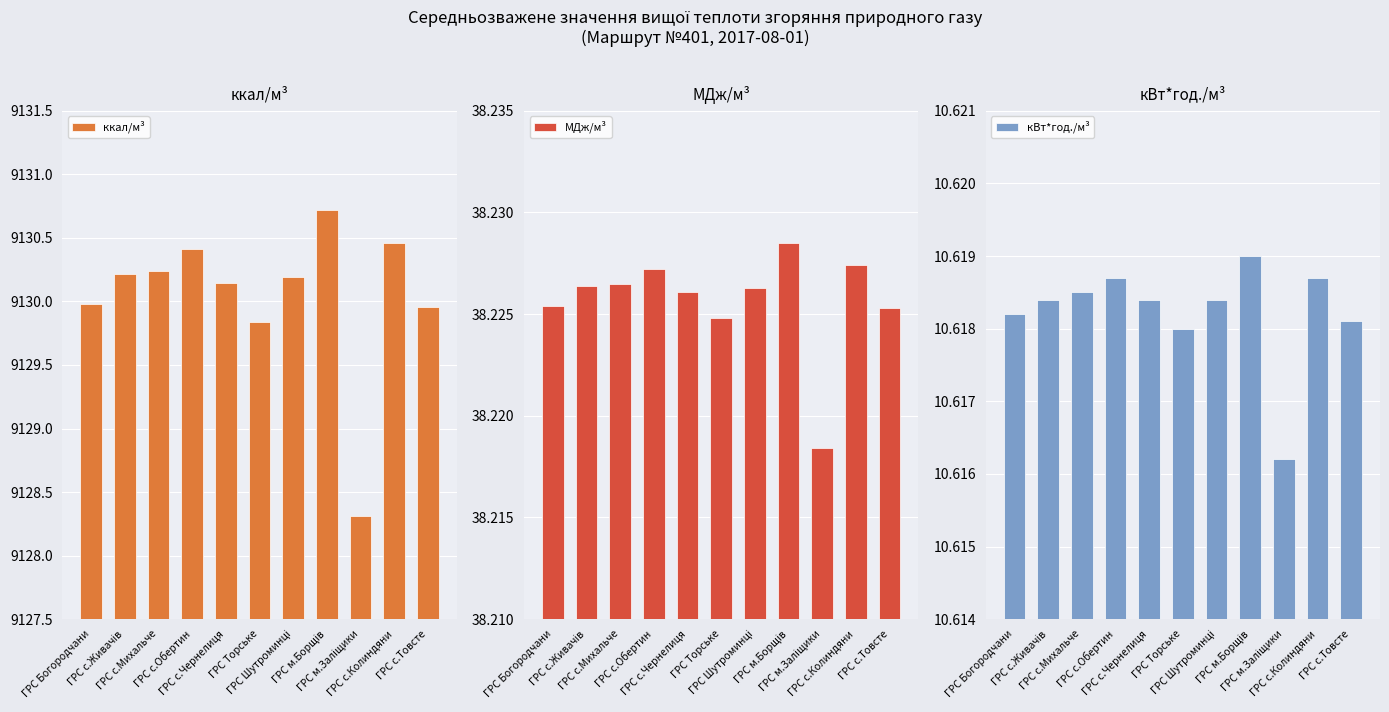

At which category does the chart reach its peak across all series?

ГРС м.Борщів